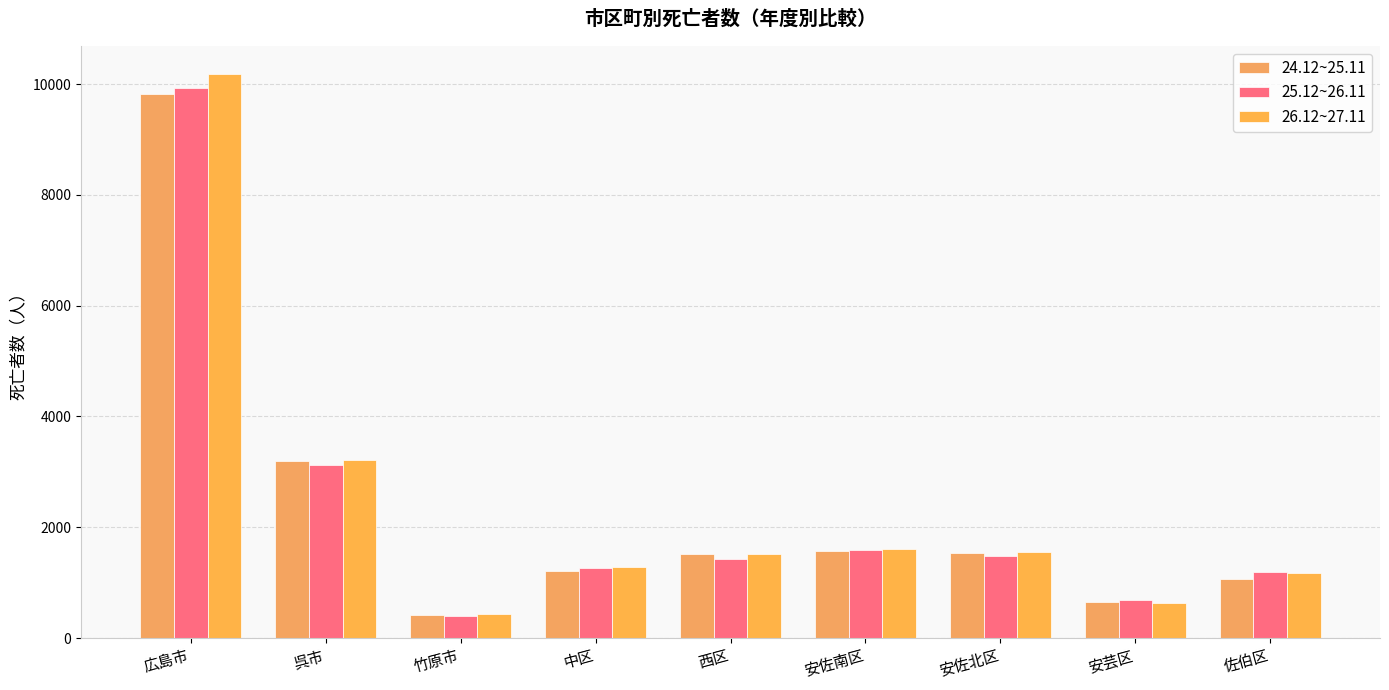

Between 呉市 and 安芸区, which series saw the biggest shift?

26.12~27.11